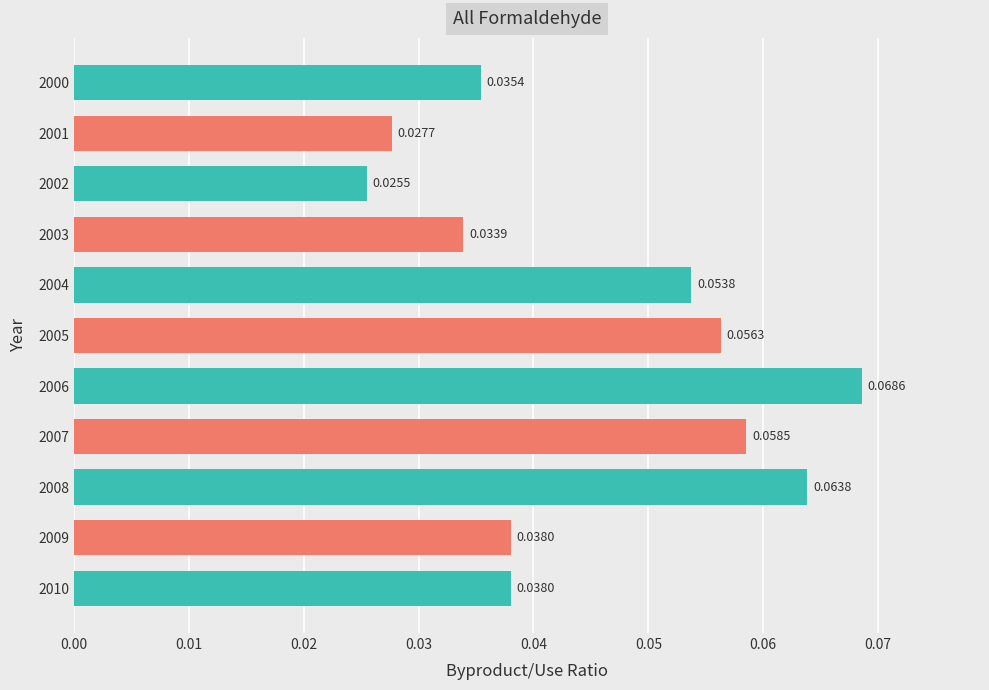

What is the sum of all values?

0.5